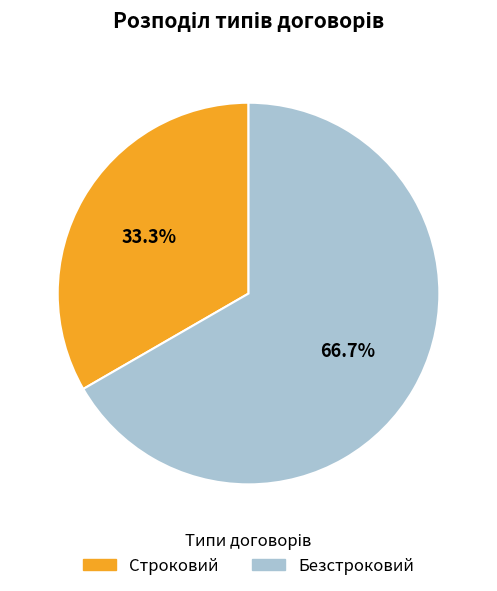

Do Строковий and Безстроковий together represent more than half of the pie?

Yes